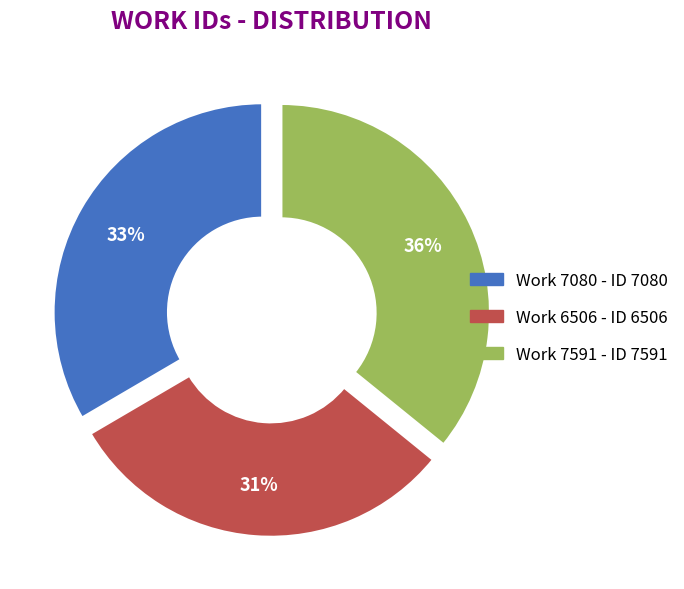

Combined, do Work 6506 and Work 7591 account for over 50%?

Yes